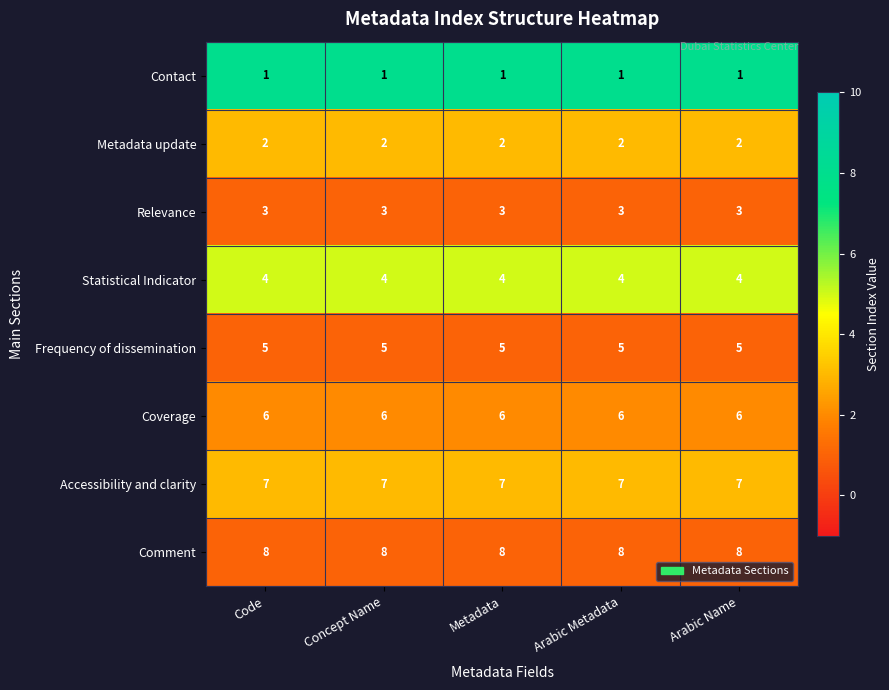

What is the spread (max minus min) of values at Concept Name?

7